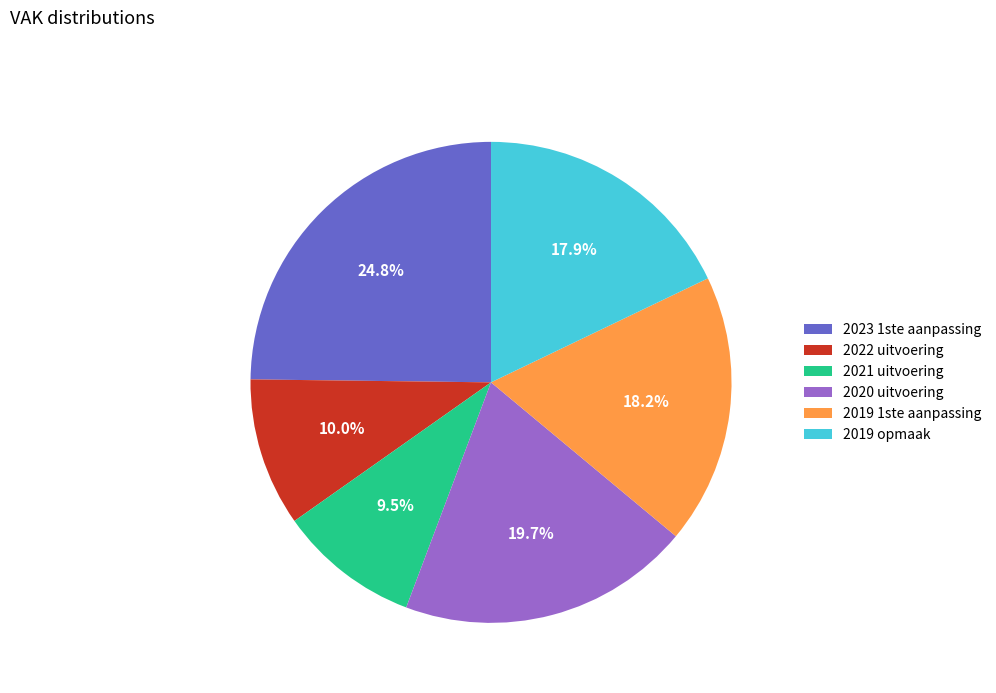

Which slice is the largest?

2023 1ste aanpassing